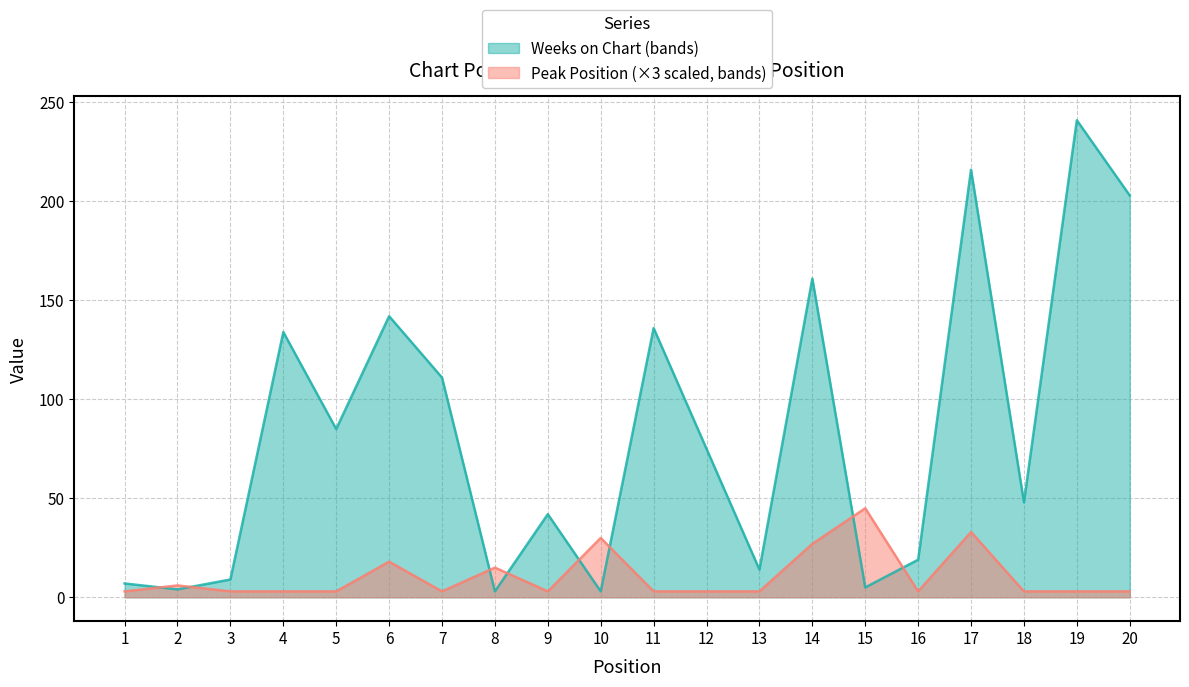

Rank the categories by Peak Position value from lowest to highest.

1, 3, 4, 5, 7, 9, 11, 12, 13, 16, 18, 19, 20, 2, 8, 6, 14, 10, 17, 15